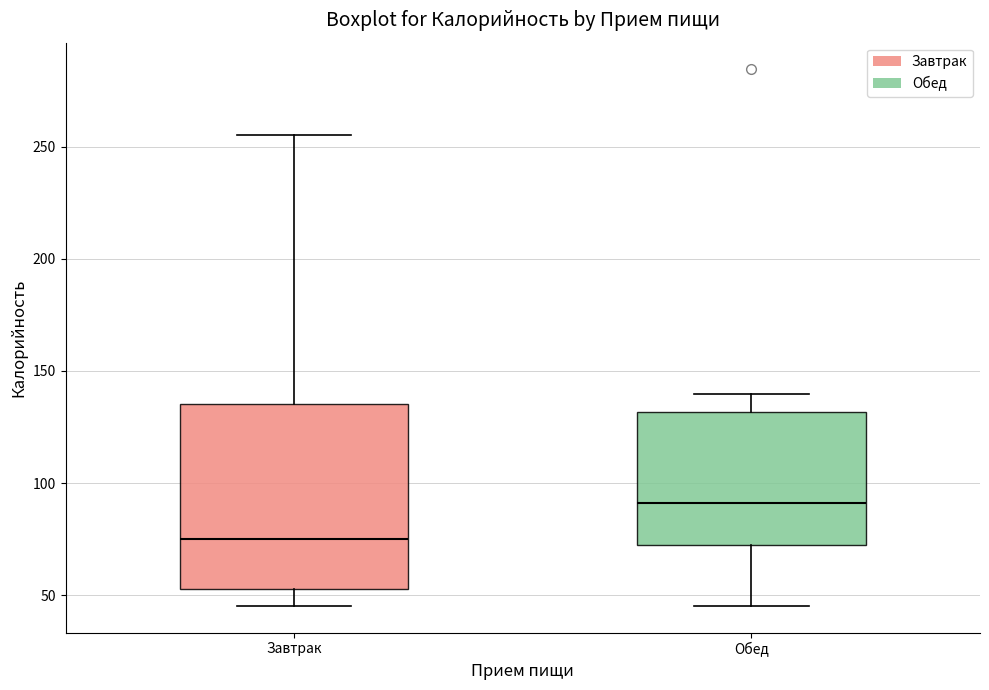

Which box's median line is the lowest?

Завтрак